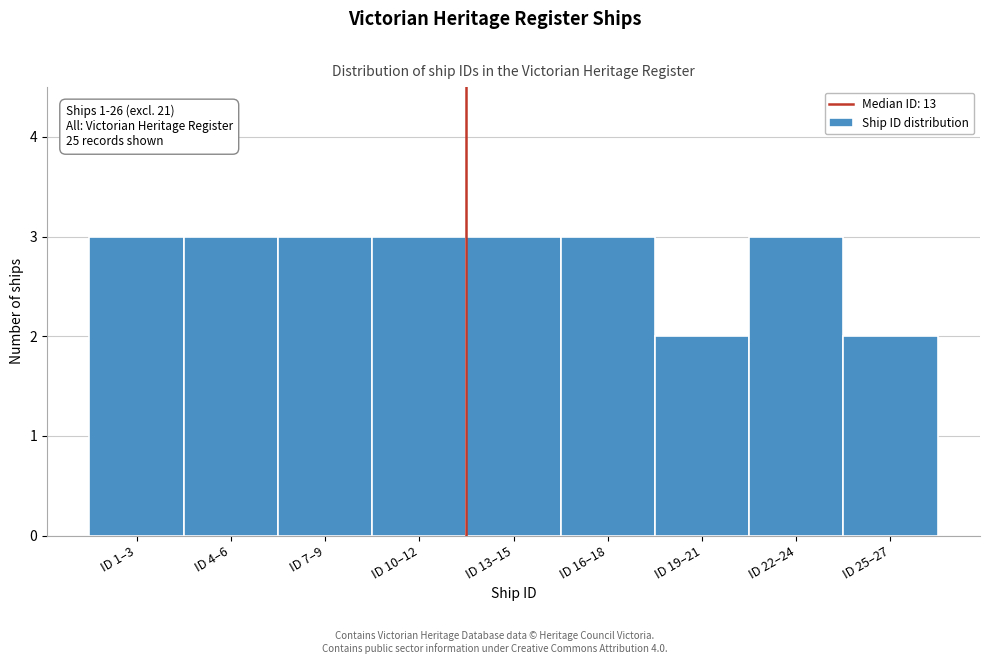

Reading left to right, what are all the values shown in this chart?

ID 1–3=3	ID 4–6=3	ID 7–9=3	ID 10–12=3	ID 13–15=3	ID 16–18=3	ID 19–21=2	ID 22–24=3	ID 25–27=2